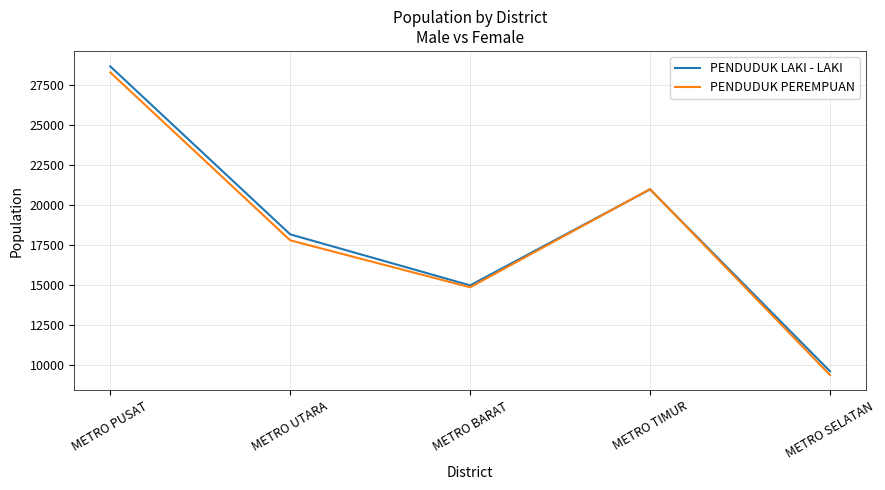

What is the sum of the PENDUDUK PEREMPUAN values at METRO UTARA and METRO SELATAN?

27160